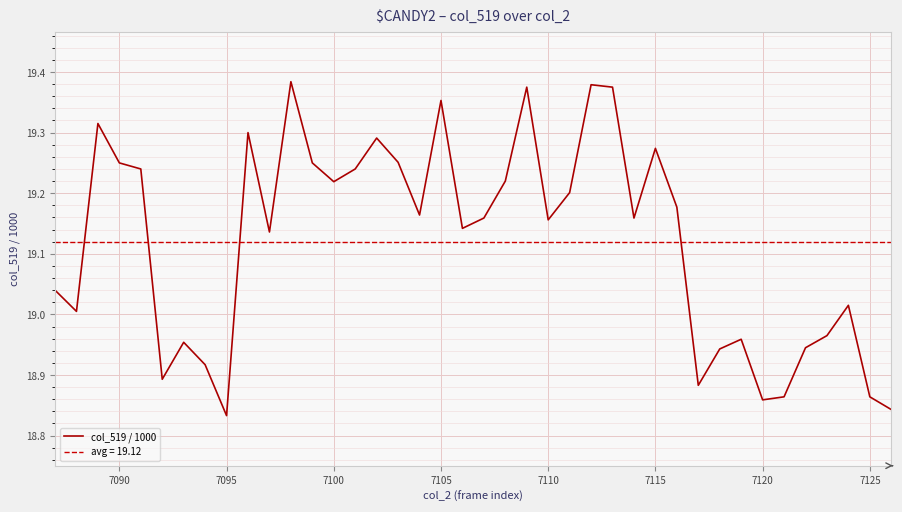

The col_519 / 1000 series shows 4.2 at 7115. True or false?

False